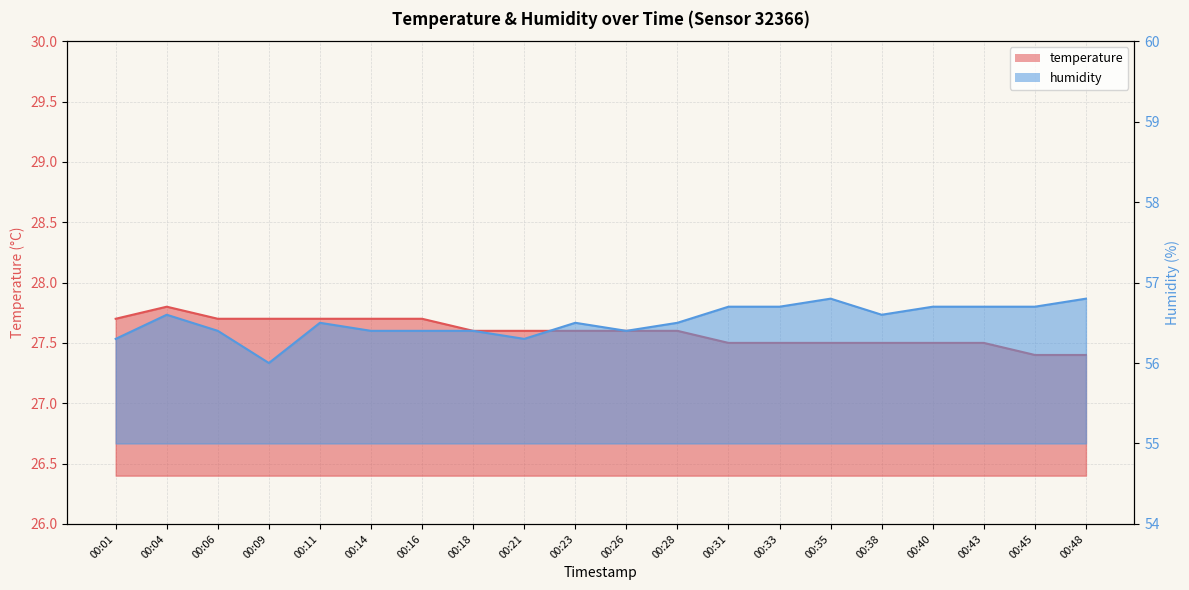

True or false: humidity has more than 1 points higher than both neighbors.

True